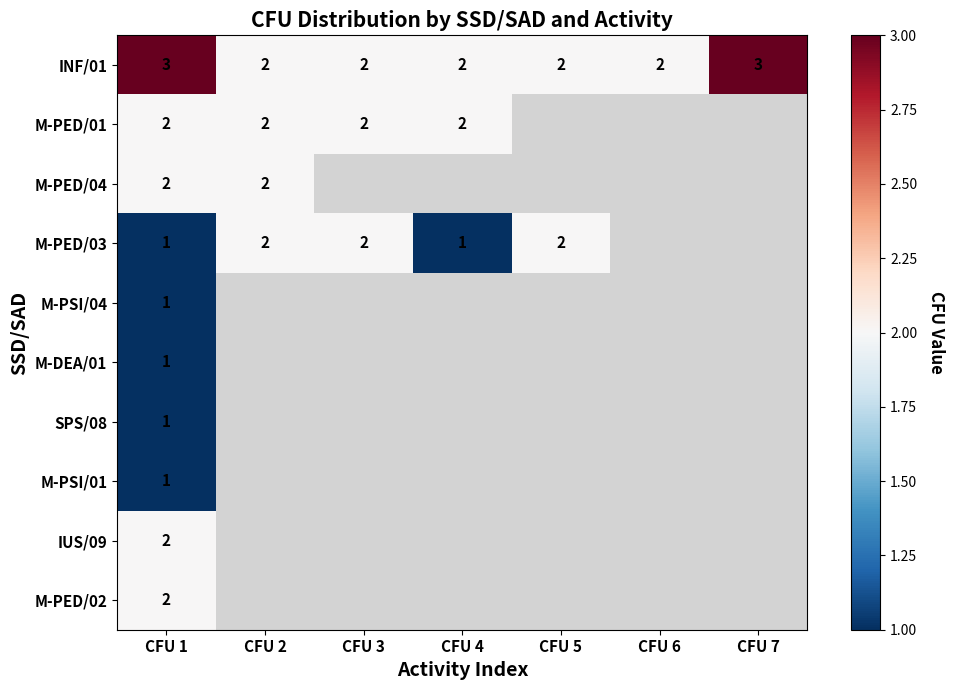

The M-PED/01 series shows 2 at CFU 1. True or false?

True